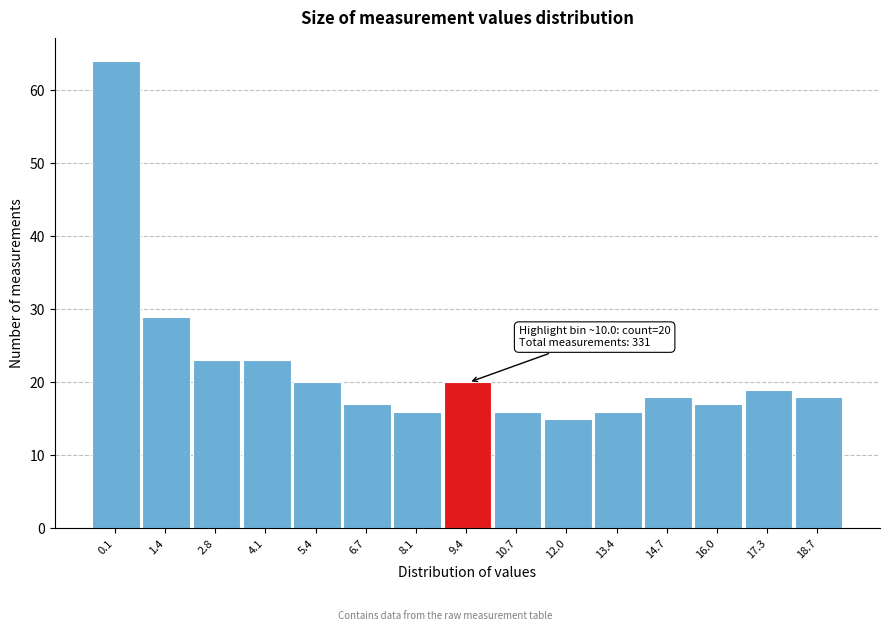

Reading right to left, list all the values displayed in this chart.

18	19	17	18	16	15	16	20	16	17	20	23	23	29	64